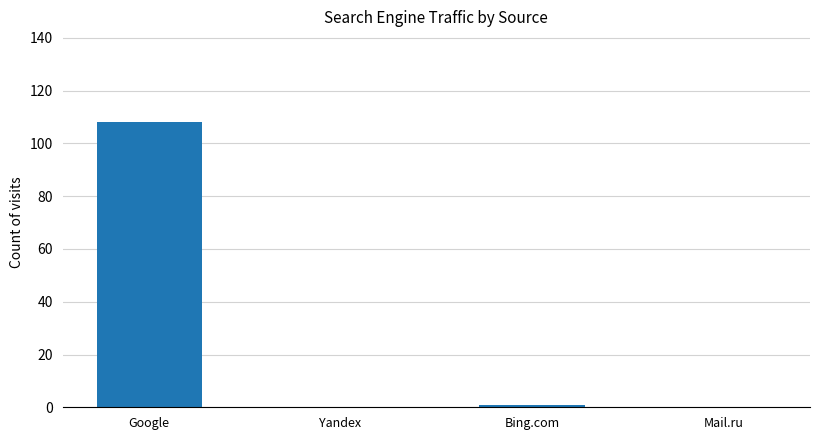

Reading right to left, extract all data points from this chart.

Mail.ru=0	Bing.com=1	Yandex=0	Google=108